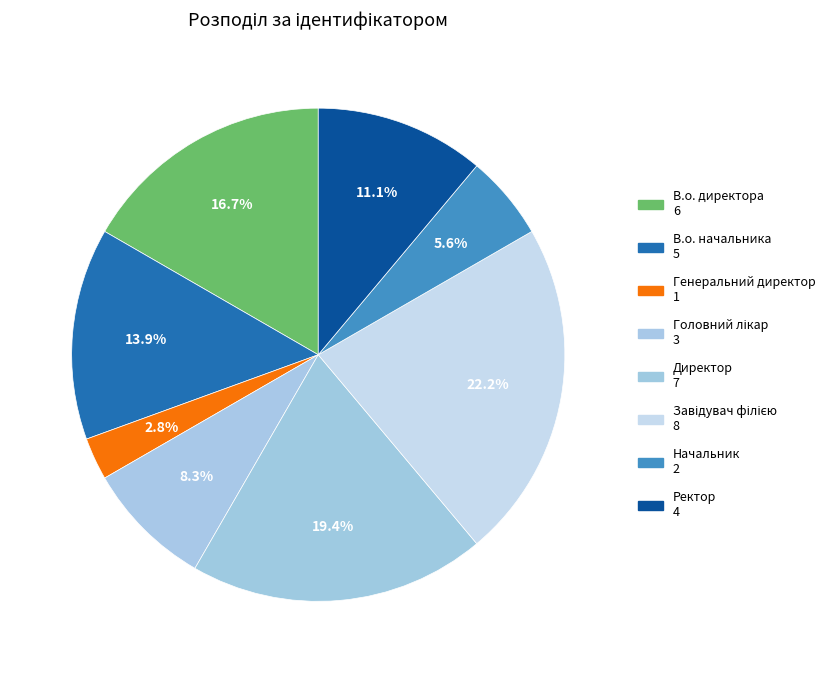

What is the change in value from В.о. директора to В.о. начальника?

-1